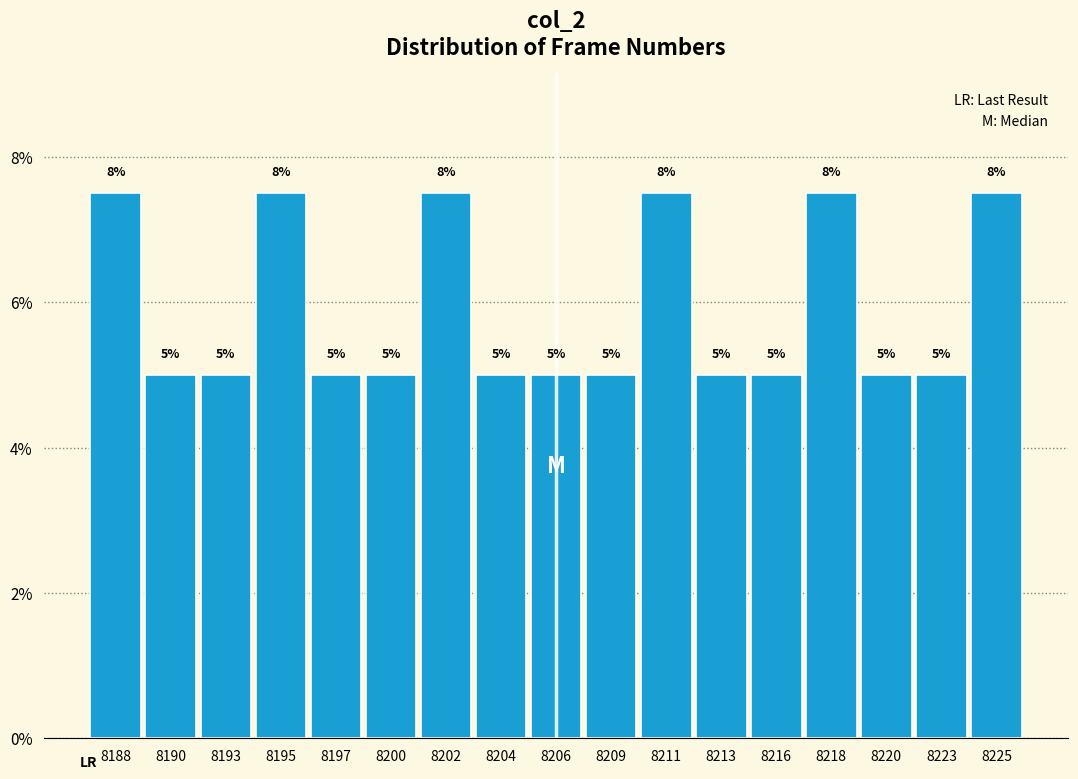

Are the bars horizontal?

No